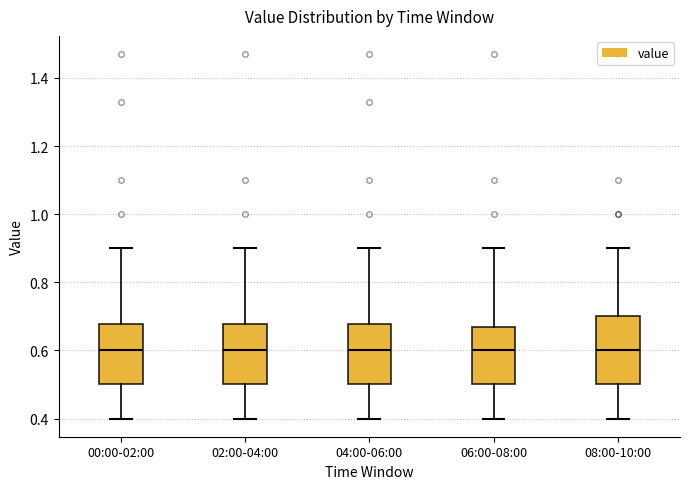

Comparing the boxes themselves (not the whiskers), which one is the tallest?

08:00-10:00